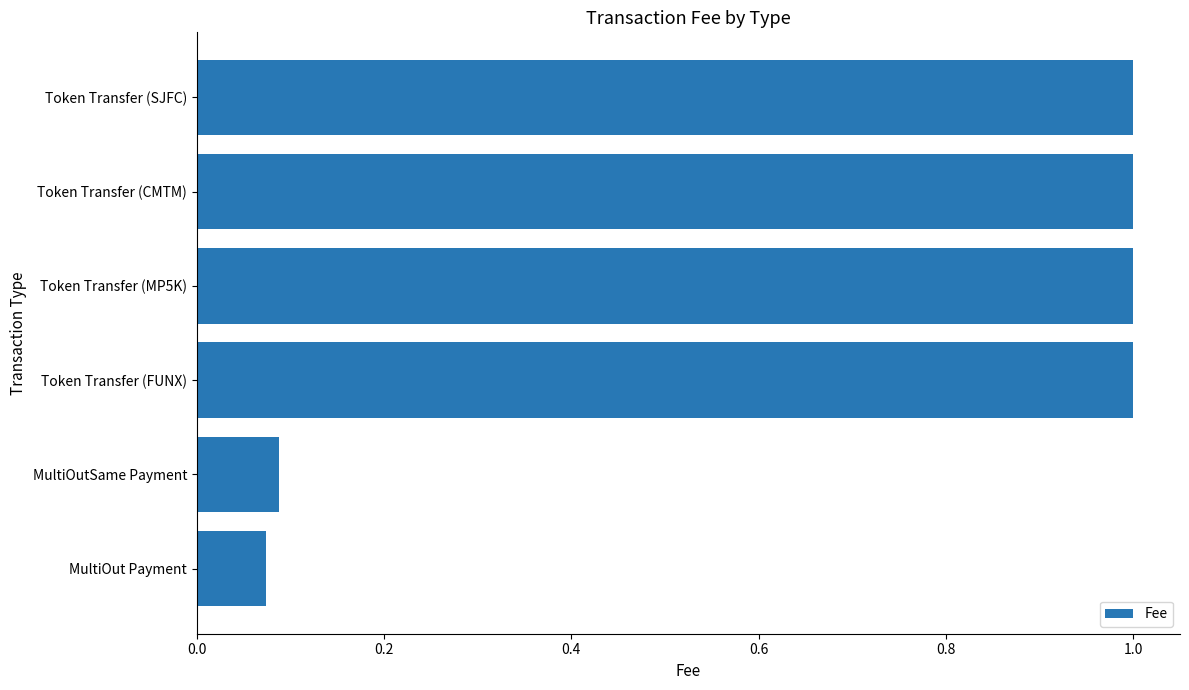

Approximately how many times larger is the value at Token Transfer (SJFC) compared to Token Transfer (MP5K)?

1.0